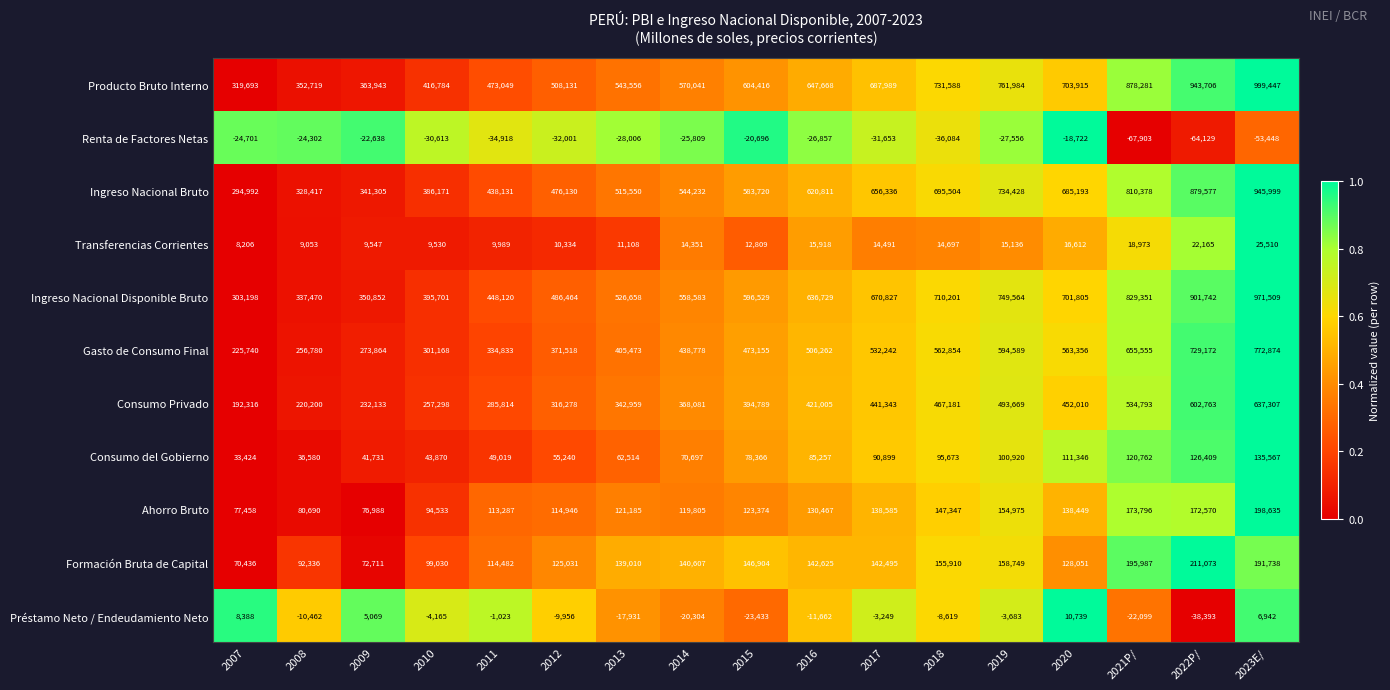

Which category has the lowest value across all series?

2021P/